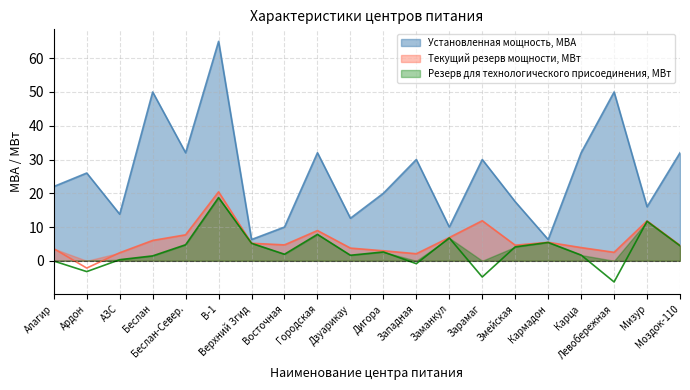

Which label corresponds to the smallest value in the chart?

Левобережная